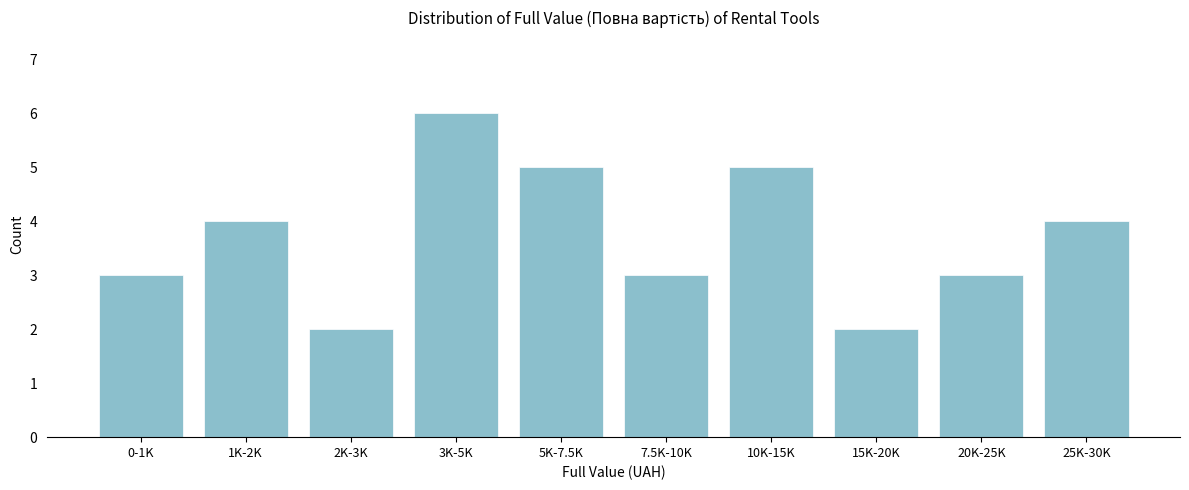

Reading right to left, transcribe all the data shown in this chart.

4	3	2	5	3	5	6	2	4	3